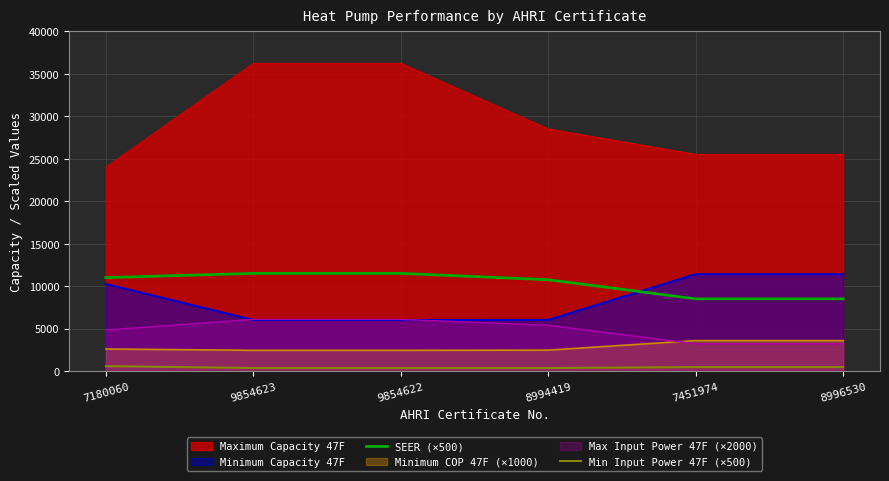

In Min Input Power 47F (×500), how many points are lower than both neighbors (excluding endpoints)?

1